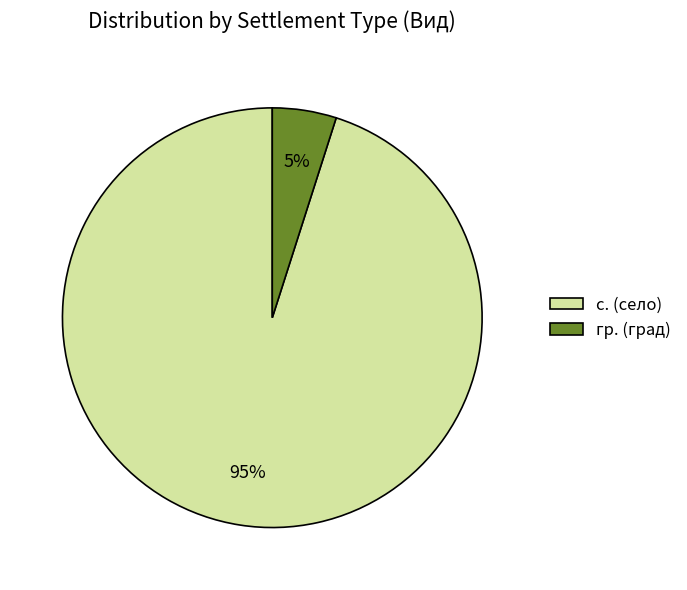

Is there any slice that represents more than half of the pie?

Yes